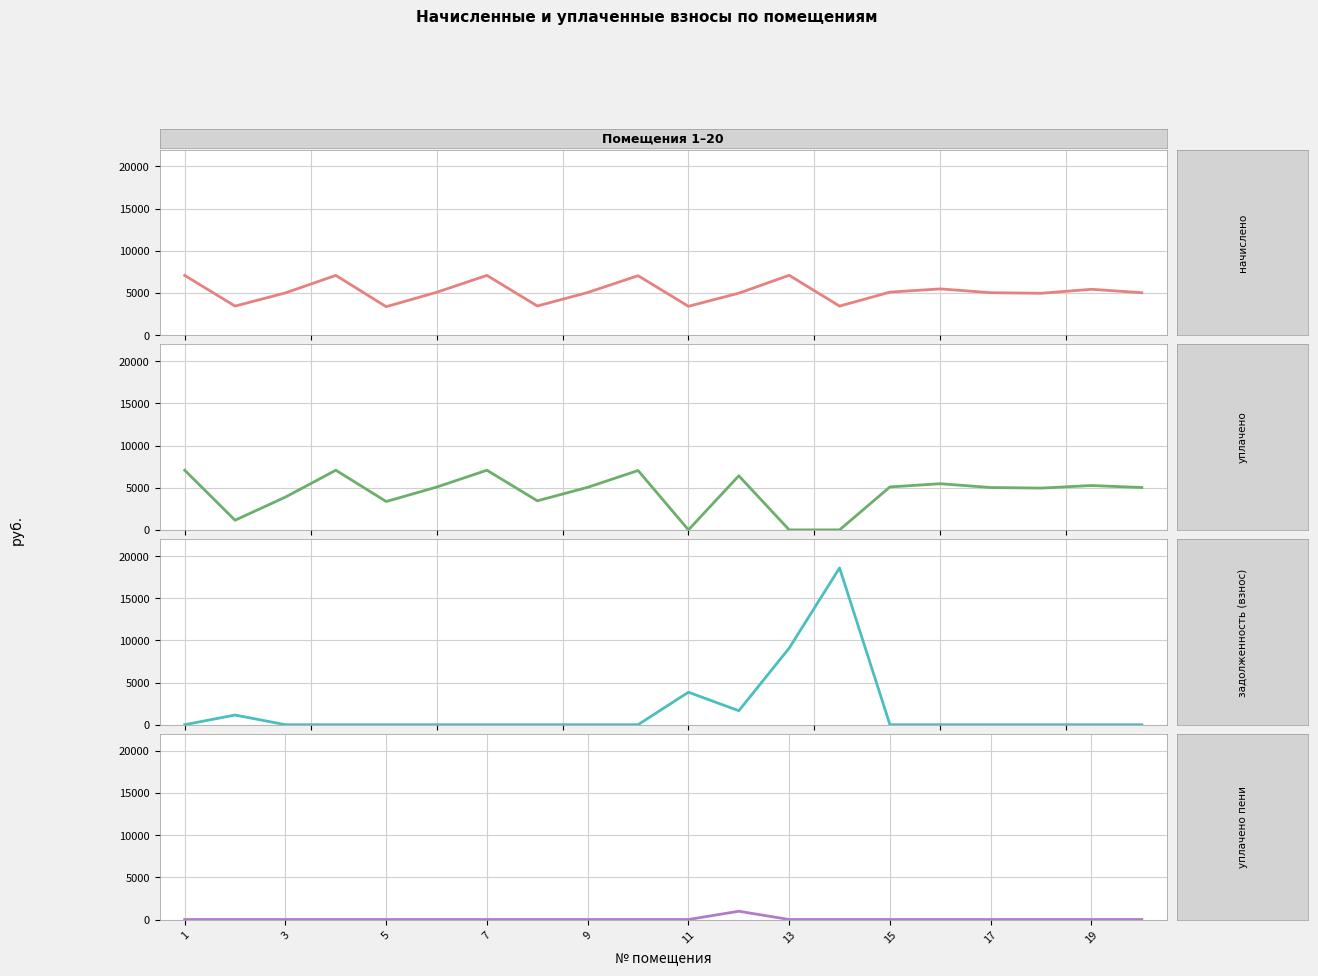

True or false: уплачено and уплачено пени cross at least once.

False